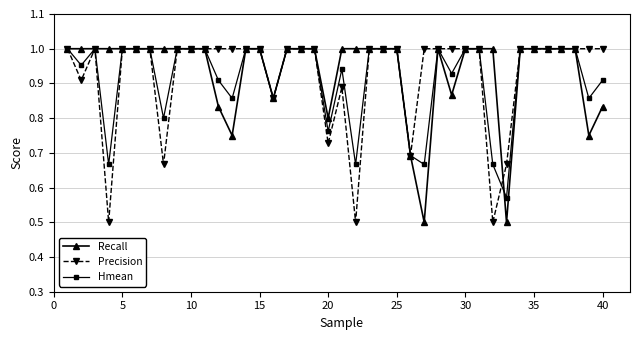

Count the number of data series in this chart.

3